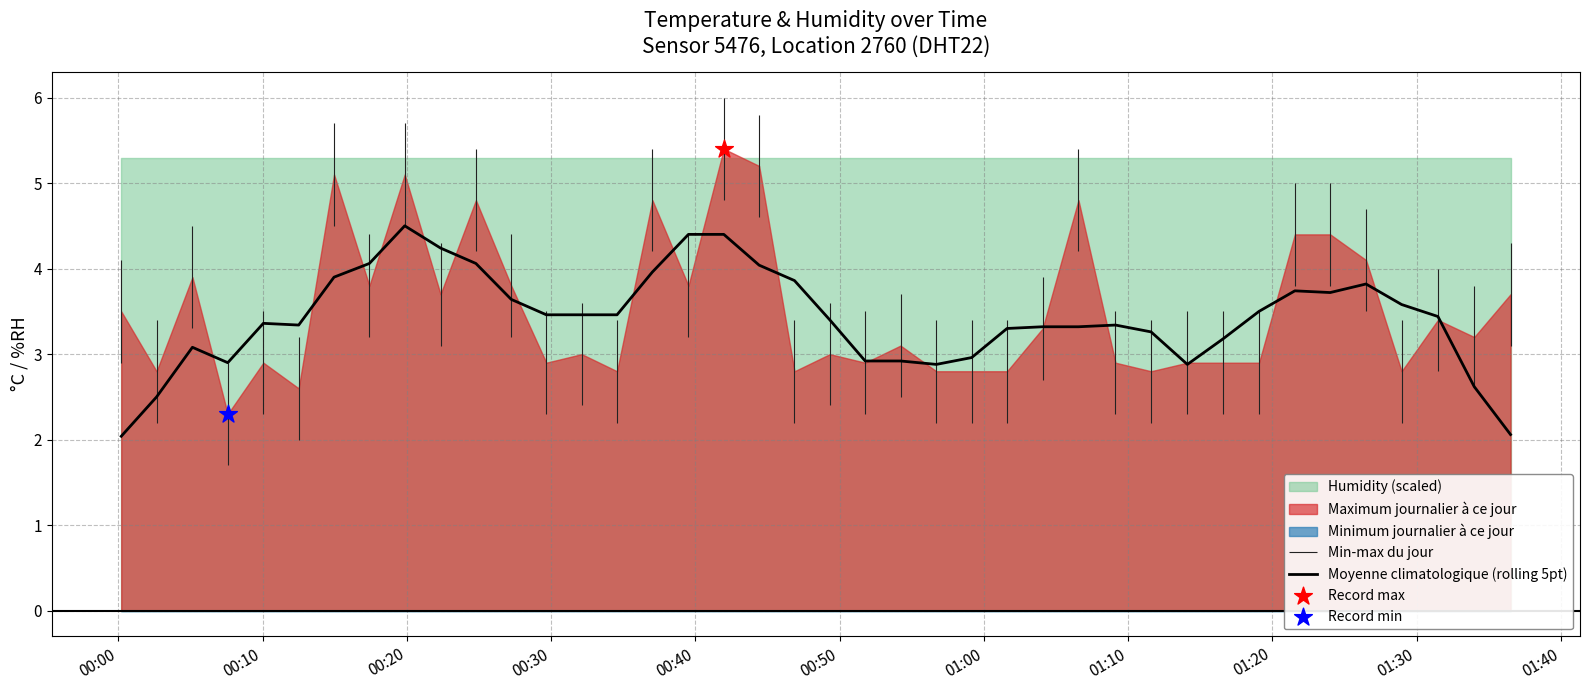

What is the minimum value for Moyenne climatologique (rolling 5pt)?

2.0